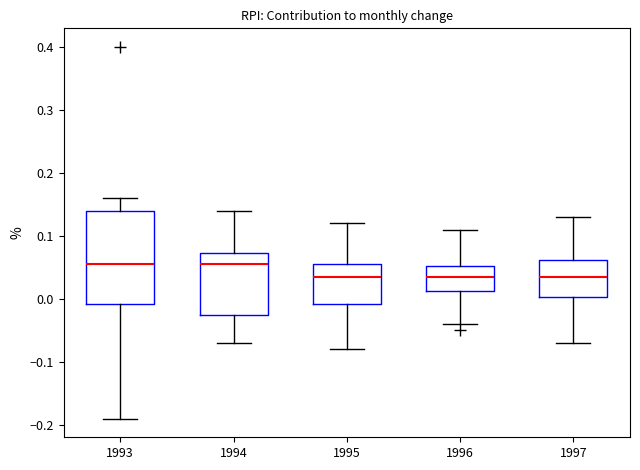

Reading left to right, transcribe this box plot: for each box, give where its median line is, the range the box spans, and where its two whiskers end, as read against the y-axis. The values are not printed on the chart, so give them approximately, as read against the axis.

1993: median 0.06, box -0.01 to 0.14, whiskers -0.19 to 0.16
1994: median 0.06, box -0.02 to 0.07, whiskers -0.07 to 0.14
1995: median 0.04, box -0.01 to 0.06, whiskers -0.08 to 0.12
1996: median 0.04, box 0.01 to 0.05, whiskers -0.04 to 0.11
1997: median 0.04, box 0.00 to 0.06, whiskers -0.07 to 0.13